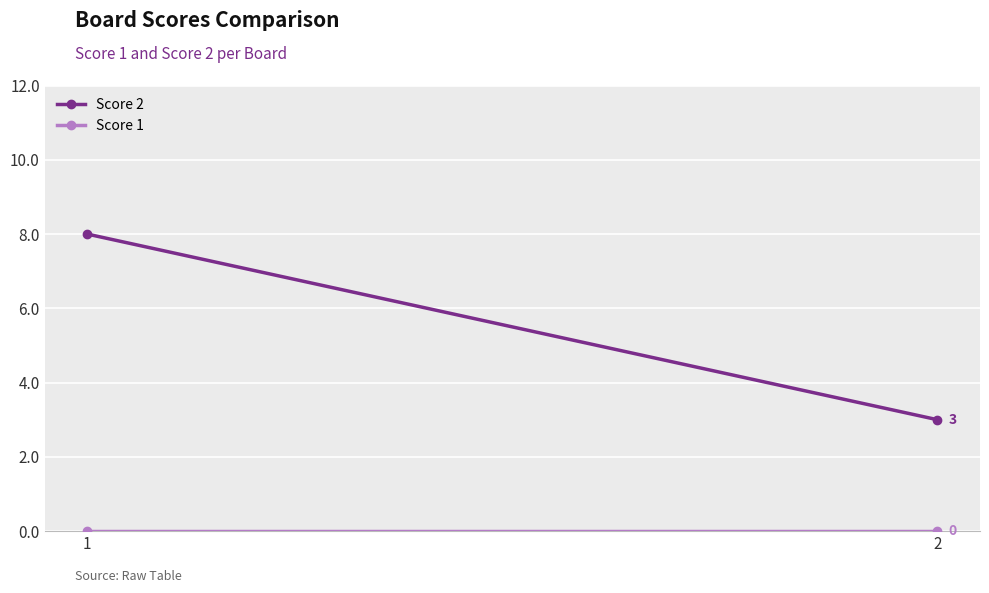

At which label does Score 1 reach its minimum?

1